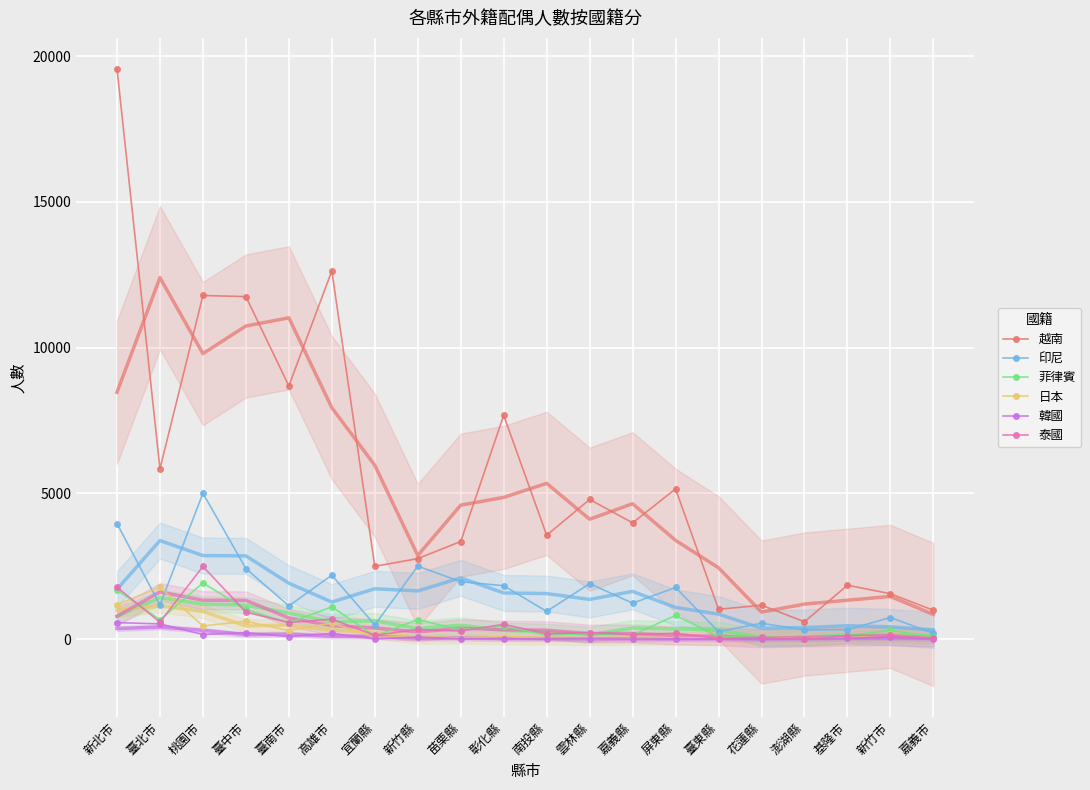

What is the label of the 17th point from the left?

澎湖縣